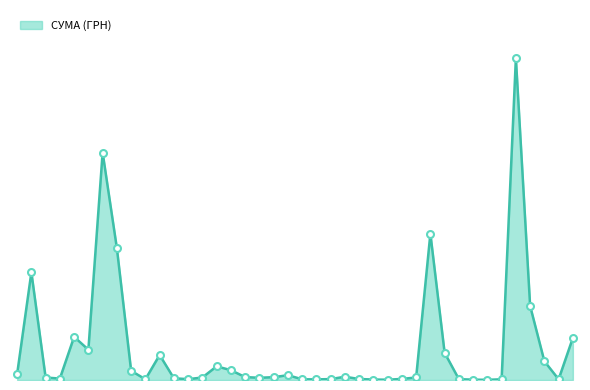

Does the chart display data point markers on the line(s)?

No